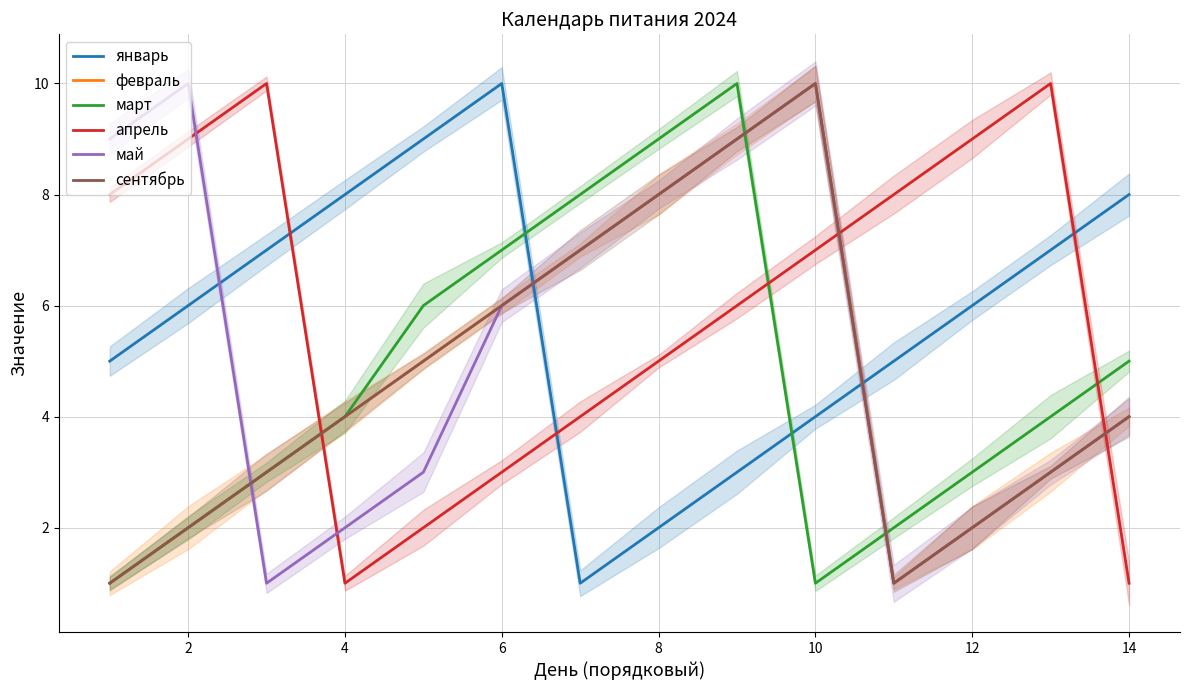

Which series has the largest range (max minus min)?

январь